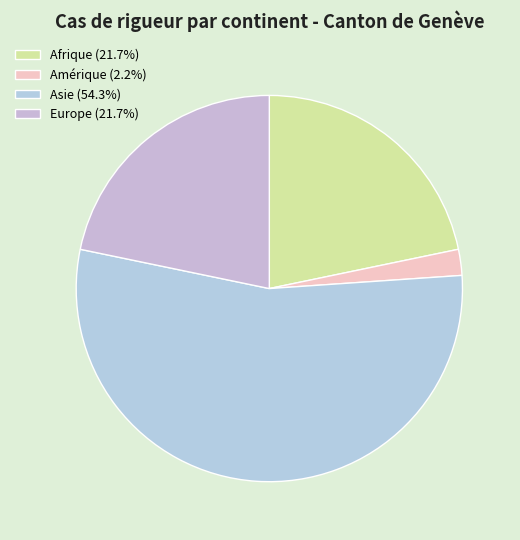

To the nearest percent, what percentage of the pie is Europe?

22%